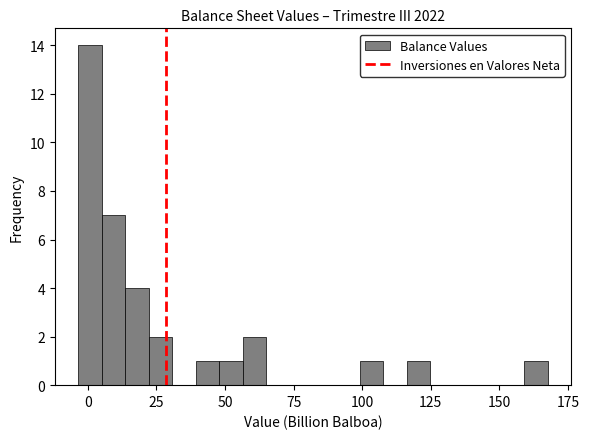

Around what value on the x-axis is the tallest bar? Give the approximate position of its centre, as read against the axis.

0